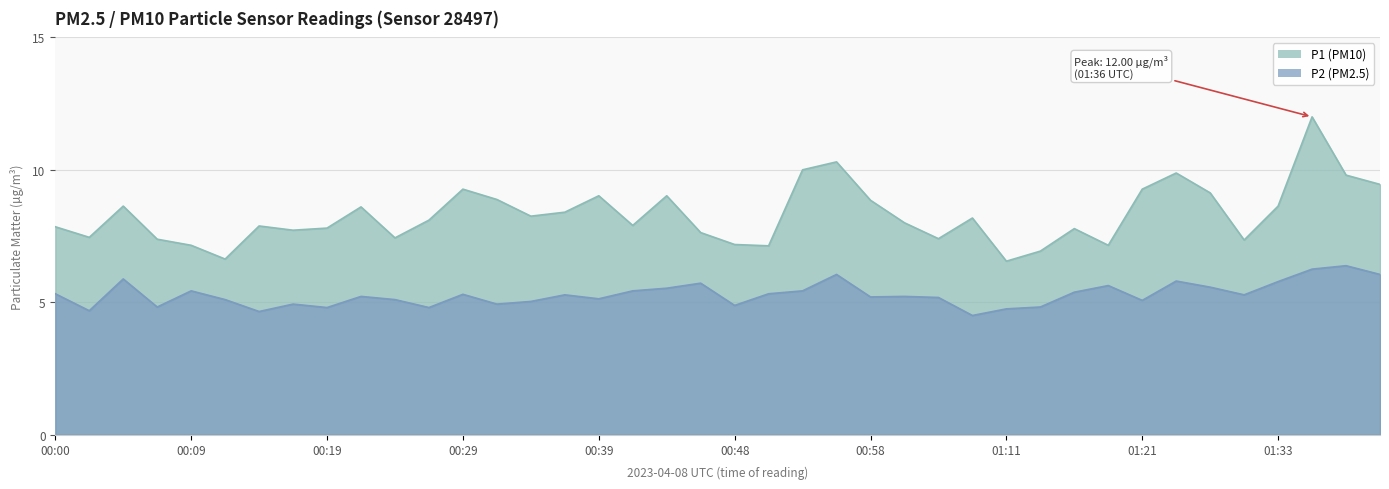

True or false: P2 and P1 intersect in this chart.

False